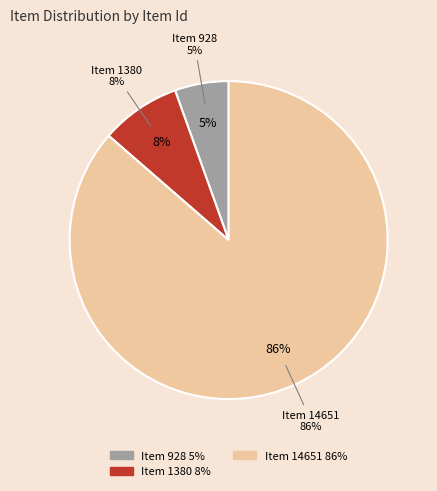

What is the smallest slice in the pie chart?

Item 928